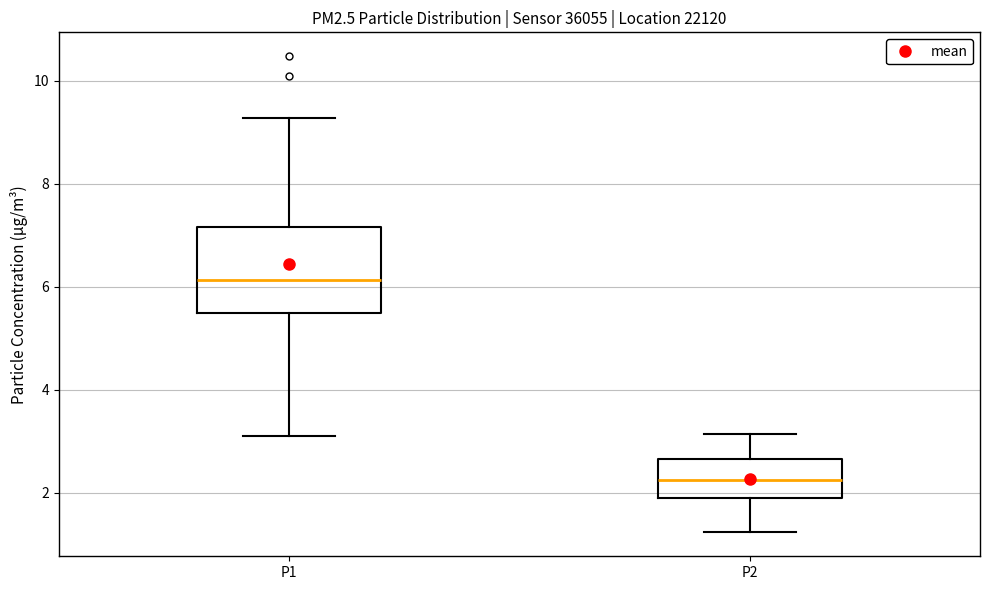

Which box's median line is the lowest?

P2